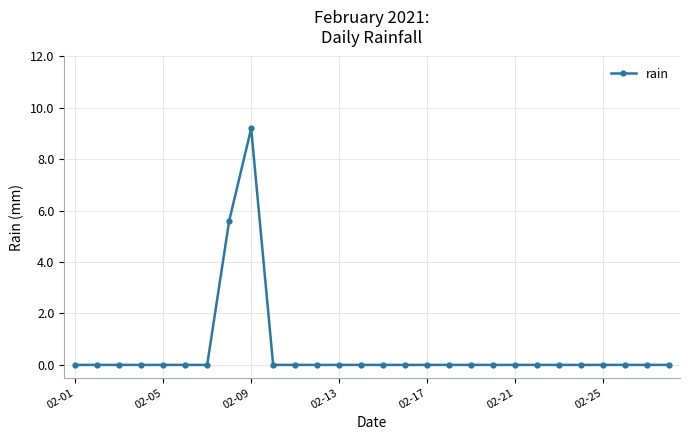

How many lines are shown in the chart?

1